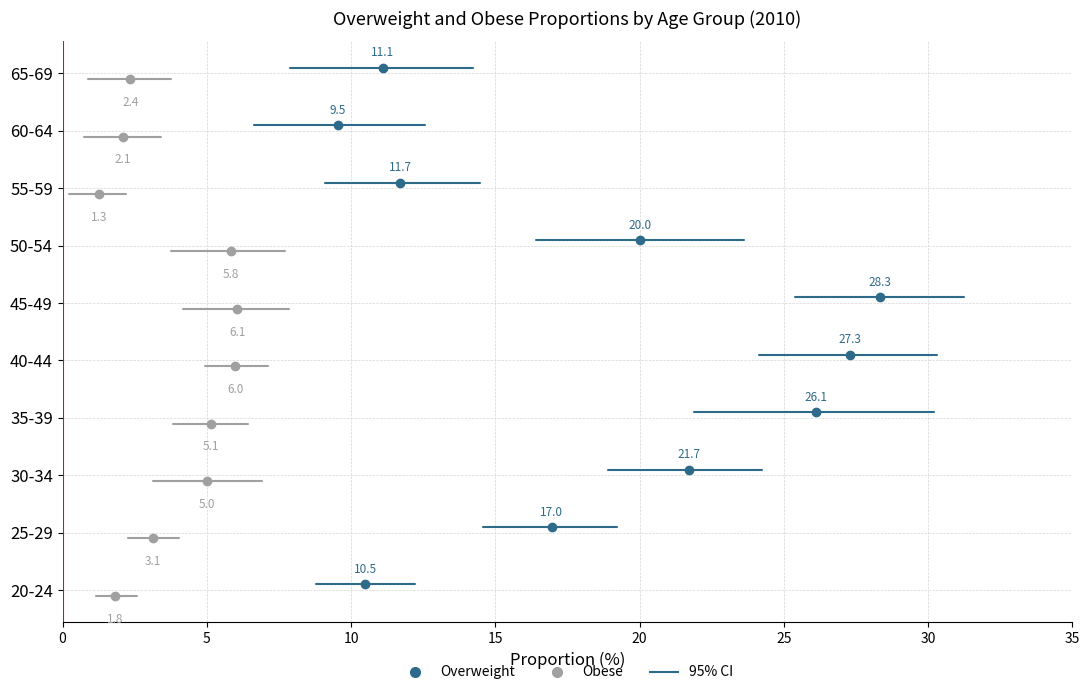

What is the lowest value of the 95% CI series?

0.1